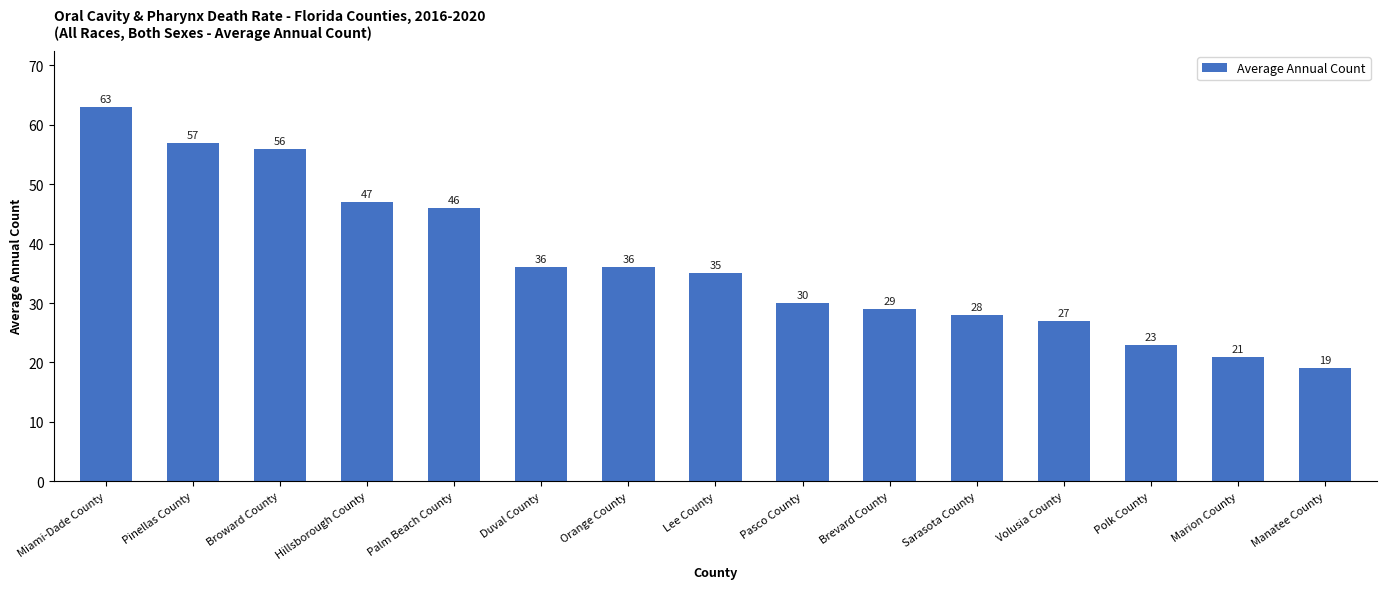

How many values are below 35?

7